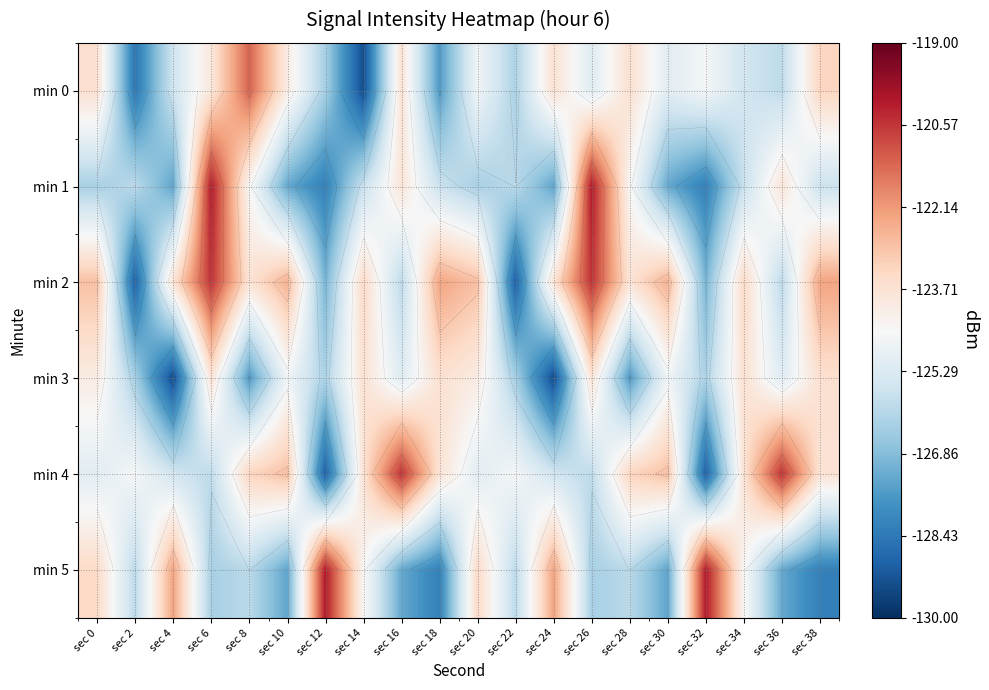

What is the spread (max minus min) of values at sec 28?

4.3